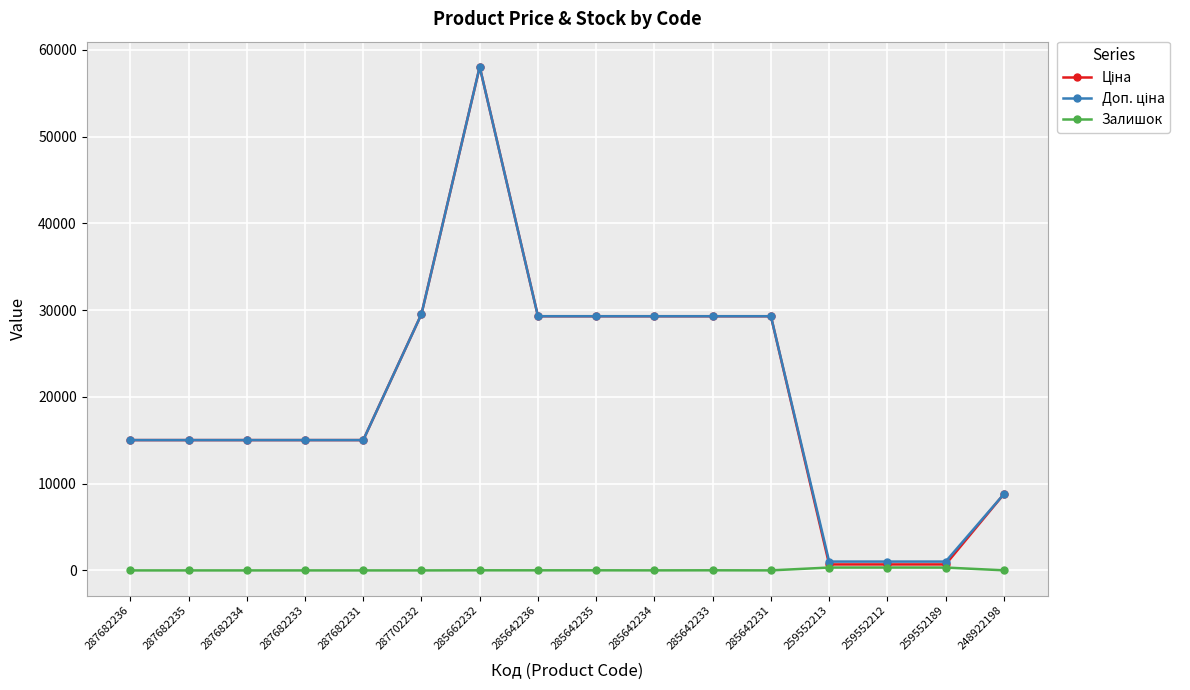

True or false: Залишок has more than 1 points higher than both neighbors.

True